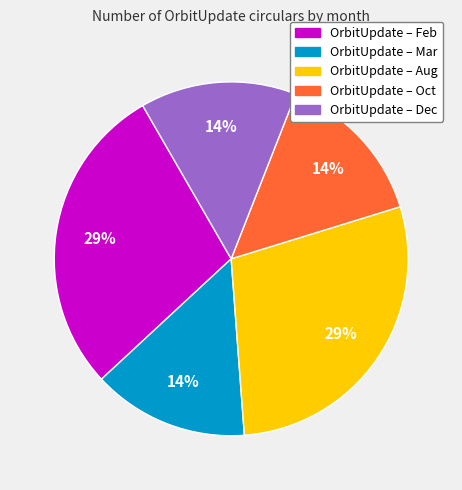

To the nearest percent, what is the average slice percentage?

20%